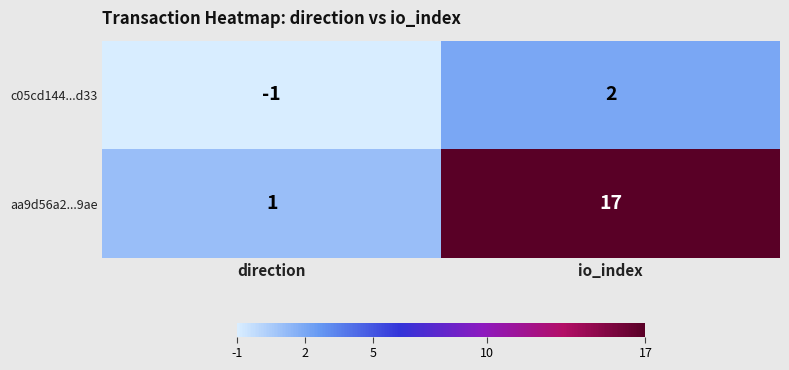

At direction, list the series in order from largest to smallest.

aa9d56a2...9ae, c05cd144...d33